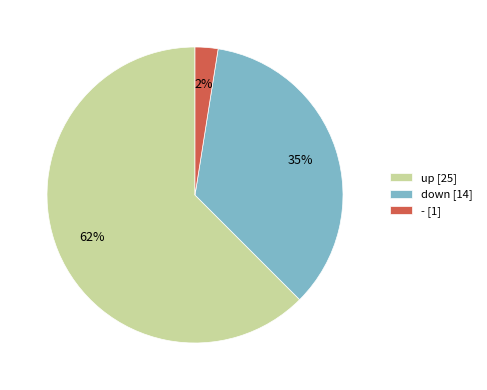

To the nearest percent, what is the combined percentage of - [1] and up [25]?

65%